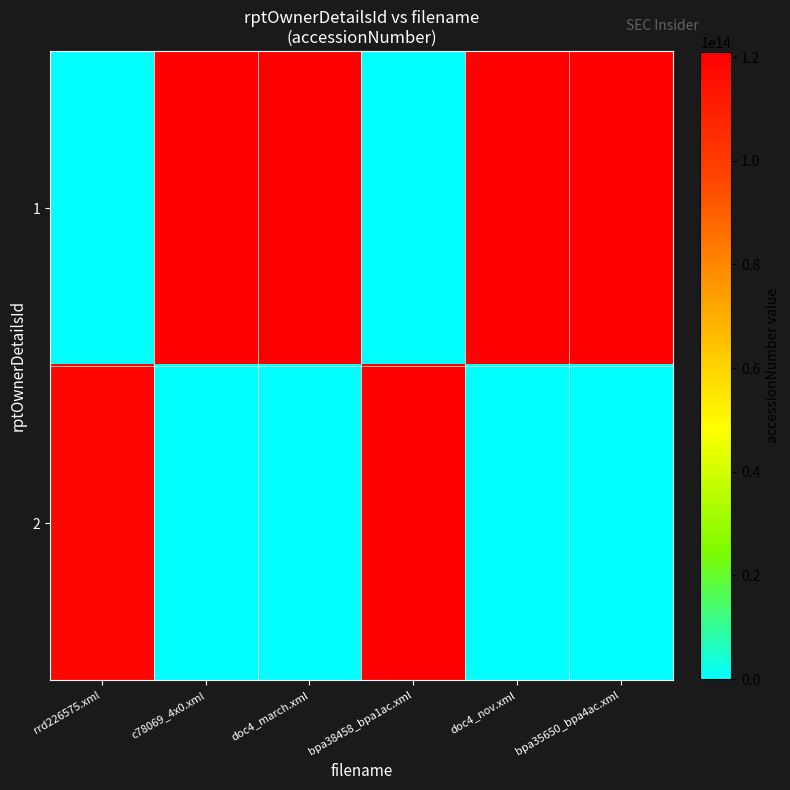

How many categories are shown in the chart?

6